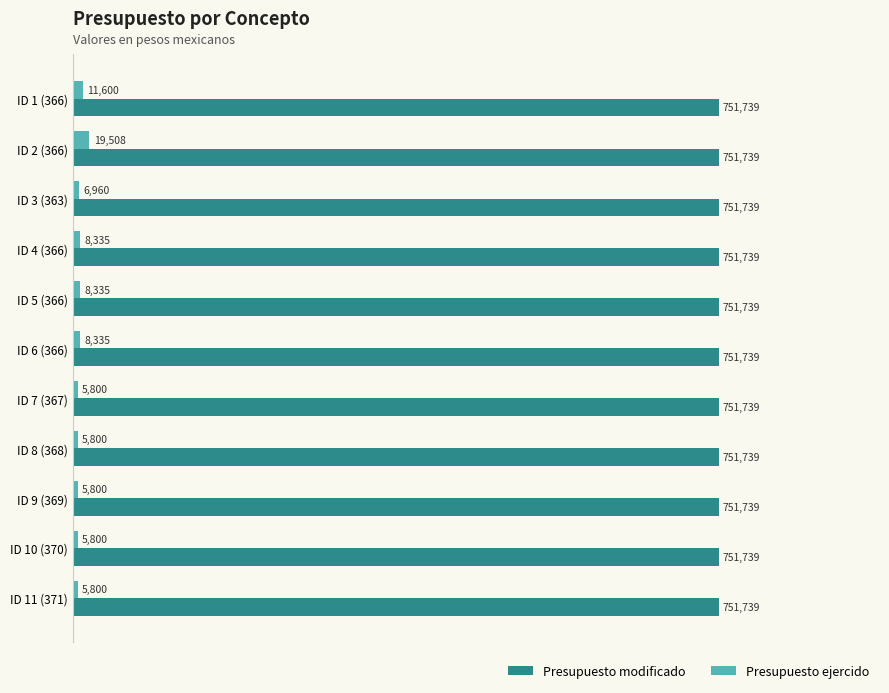

Which series has the largest range (max minus min)?

Presupuesto ejercido